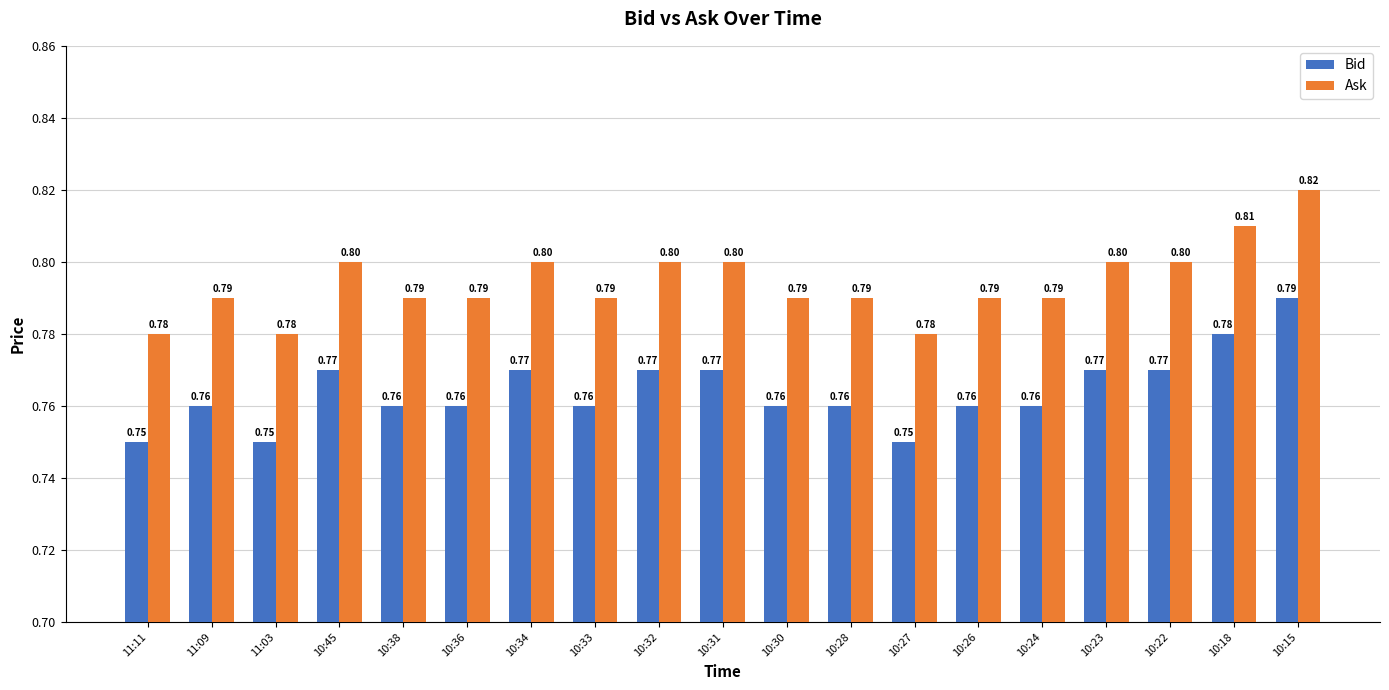

What is the smallest value displayed?

0.8